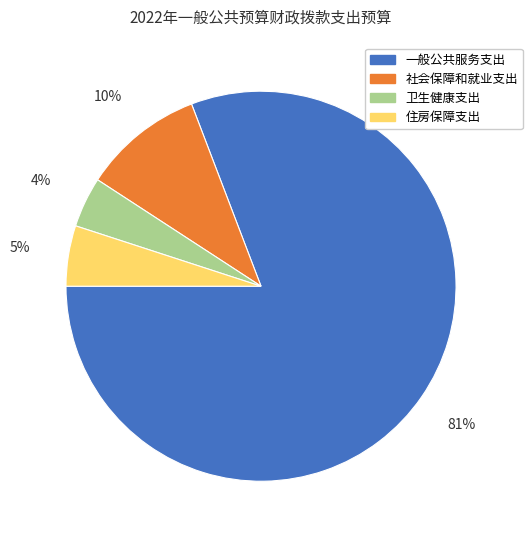

True or false: 社会保障和就业支出 accounts for 2% of the total.

False